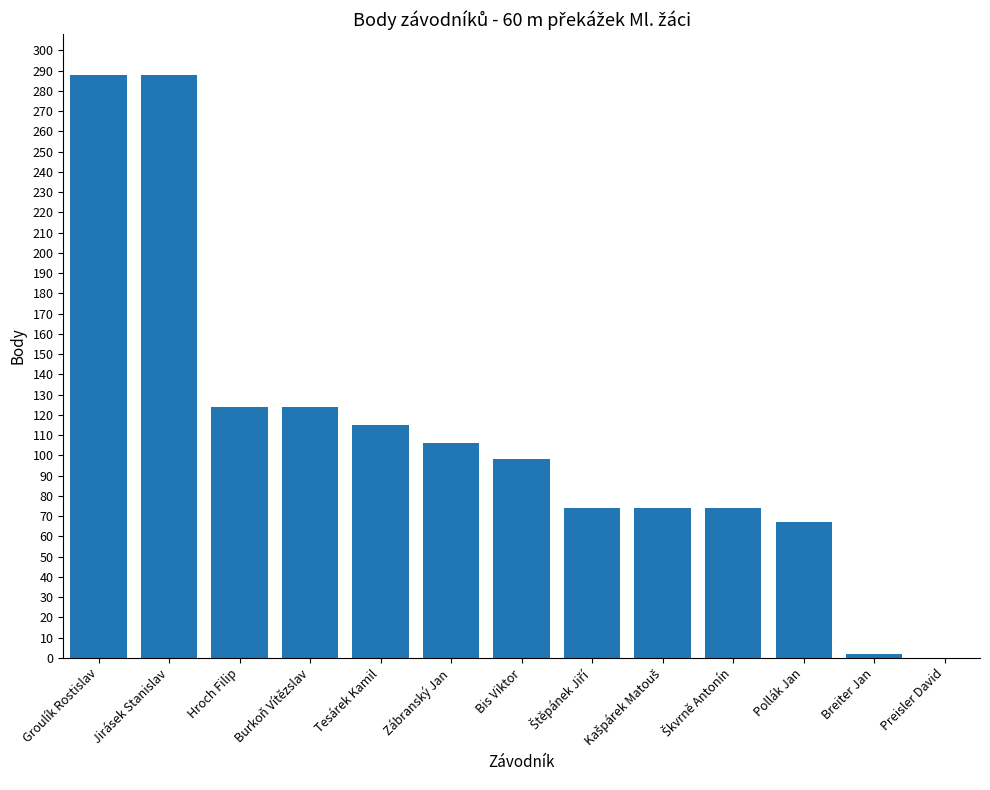

How many distinct data groups are displayed?

1